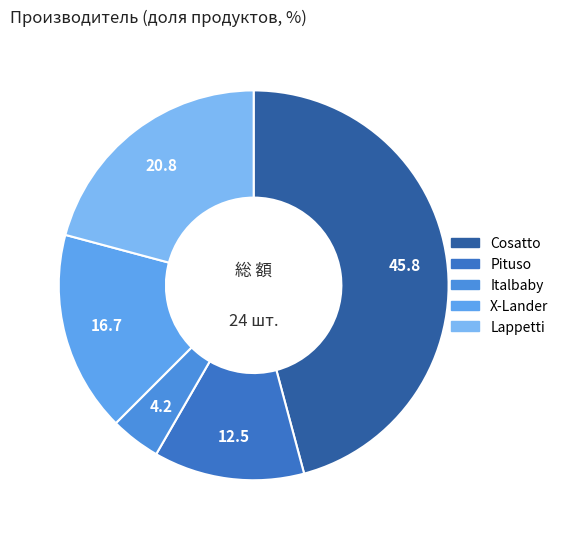

Is there any slice that represents more than half of the pie?

No